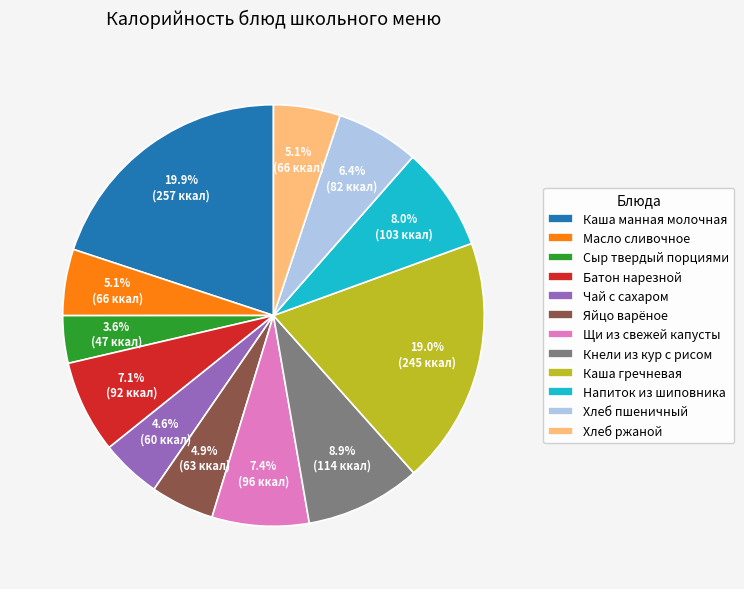

To the nearest percent, what portion does Каша манная молочная represent?

20%